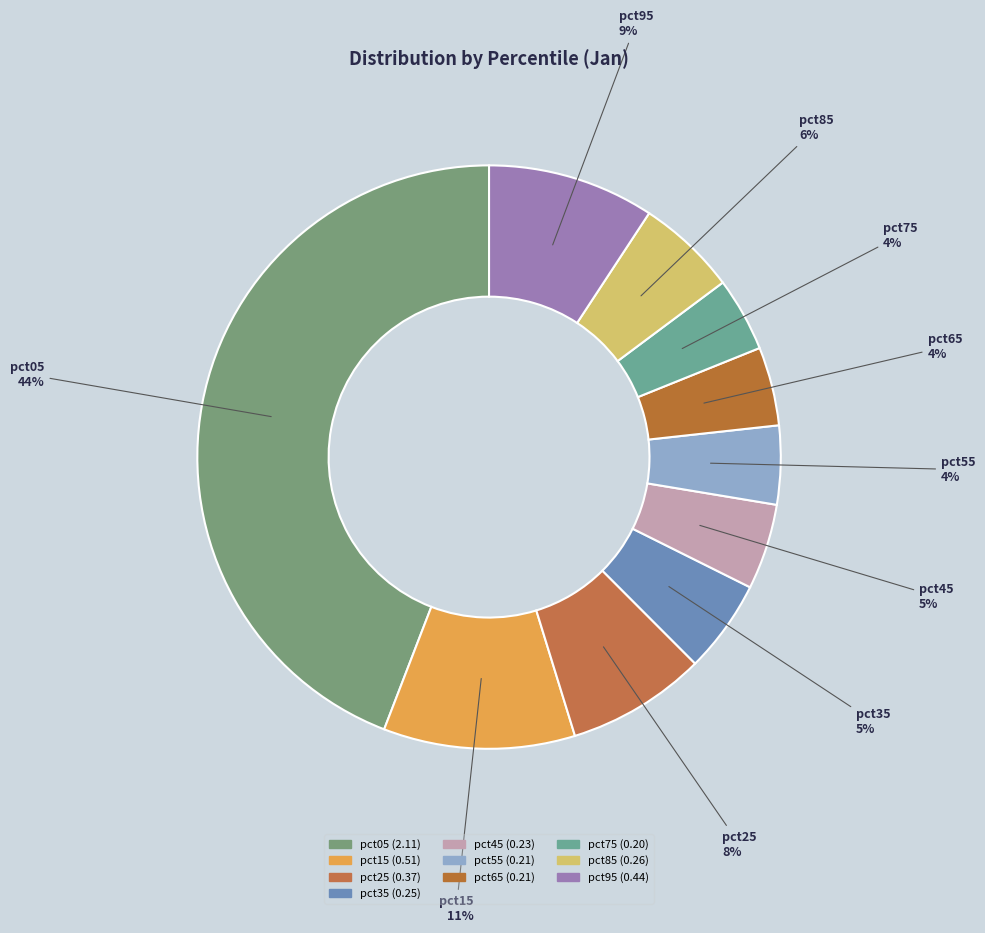

To the nearest percent, what is the difference between the largest and smallest slice percentages?

40%